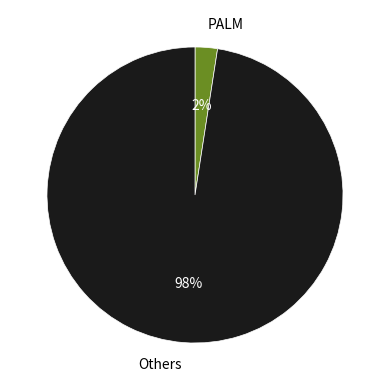

True or false: PALM accounts for 2% of the total.

True